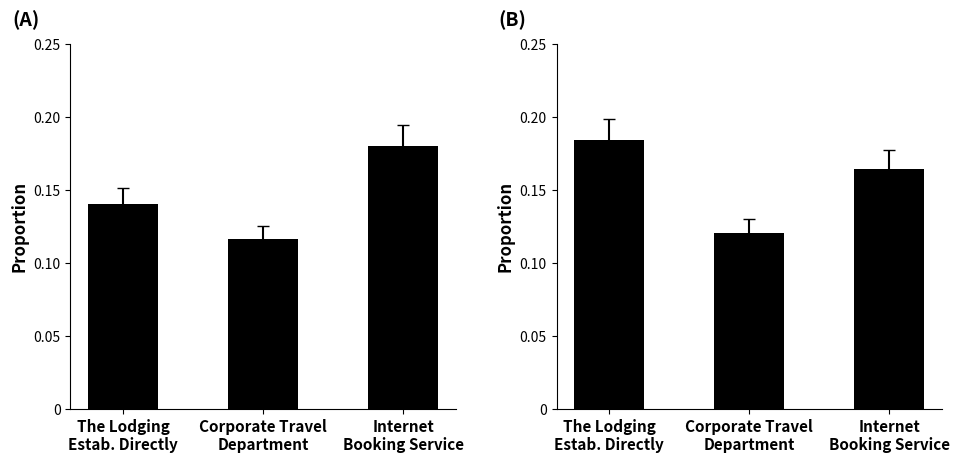

What is the minimum value shown in the chart?

0.1